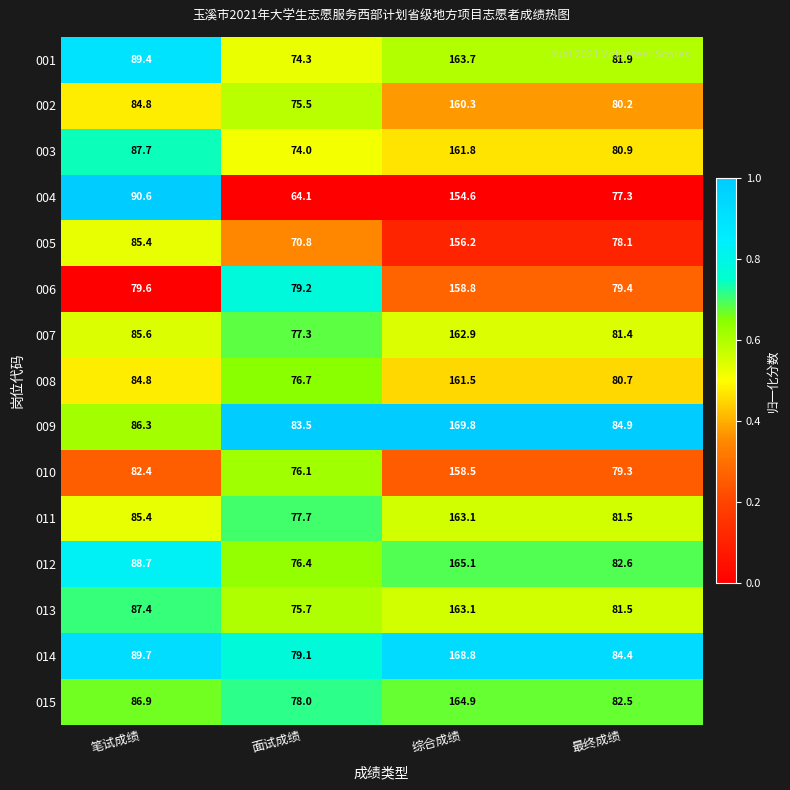

What is the maximum value shown in the chart?

169.8